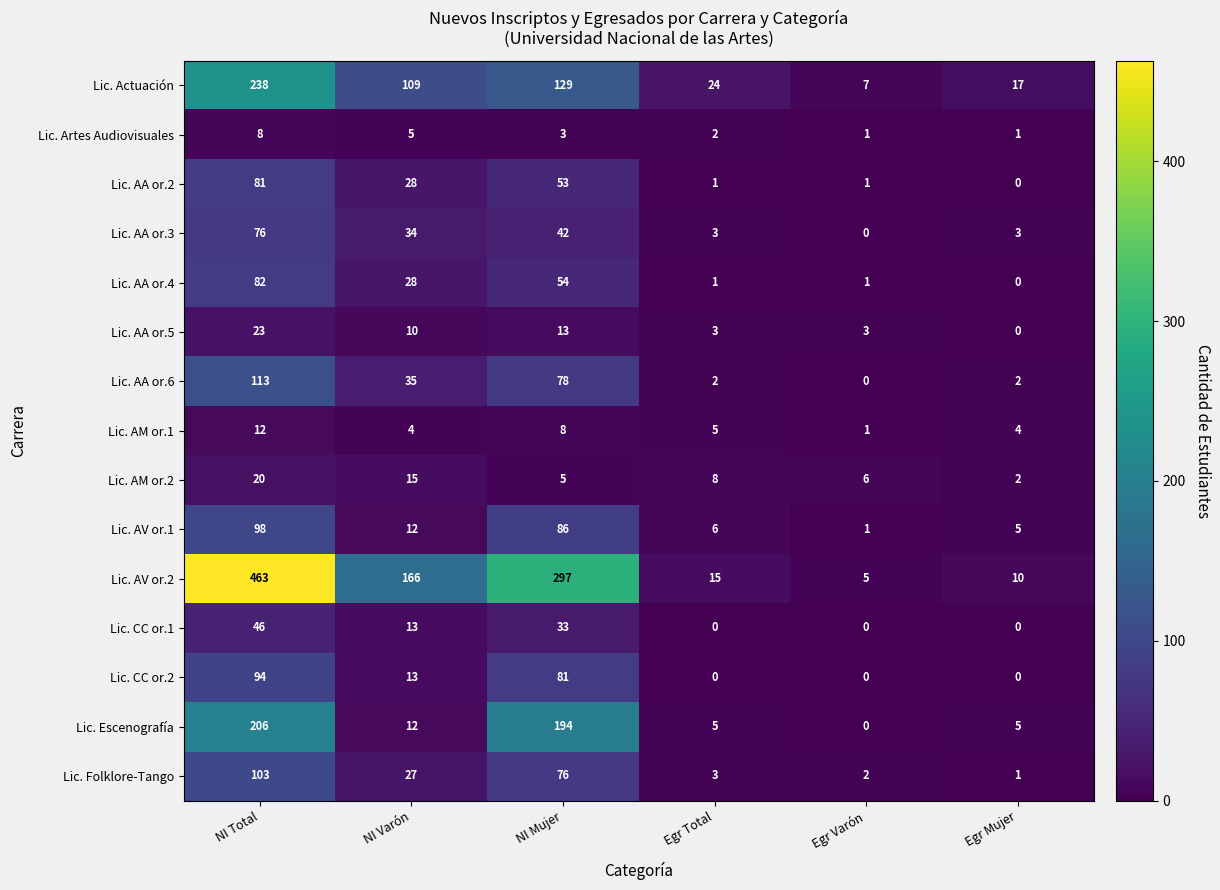

At which category is the sum across all series the highest?

NI Total